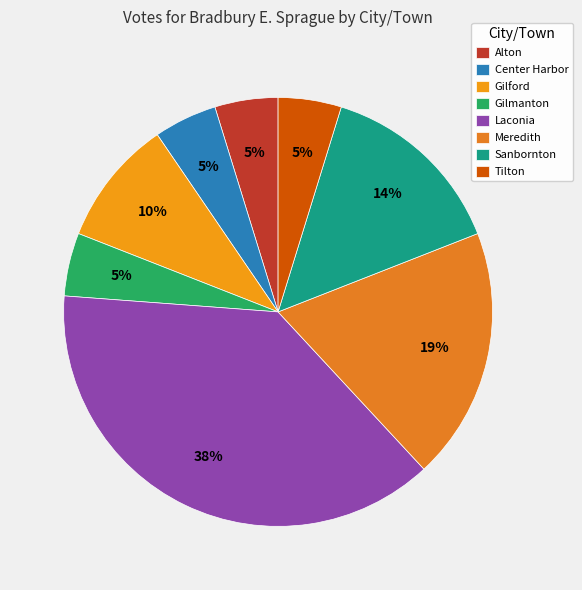

To the nearest percent, what percentage of the pie is Alton?

5%